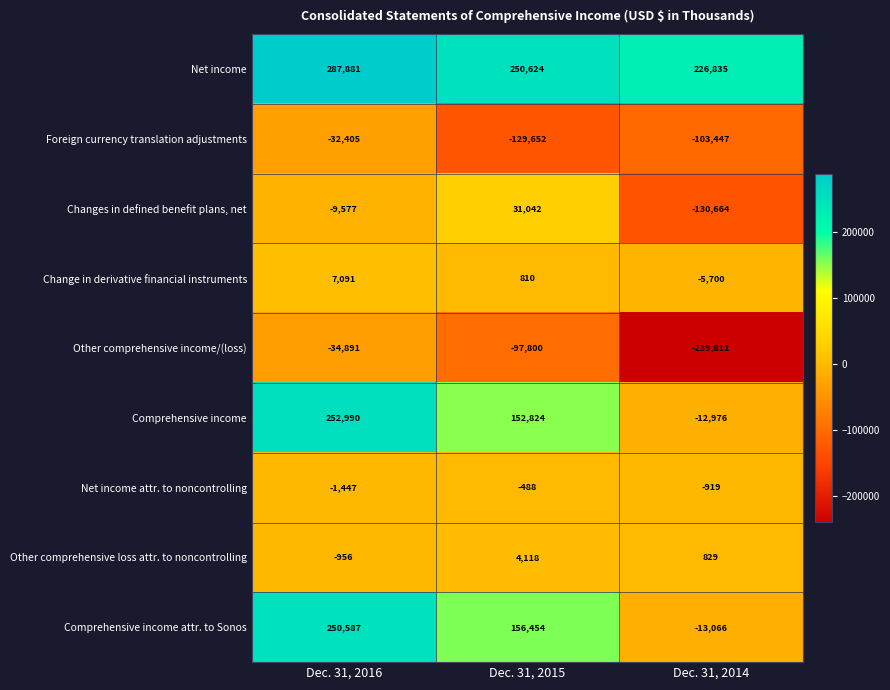

Which series has the largest total across all categories?

Net income